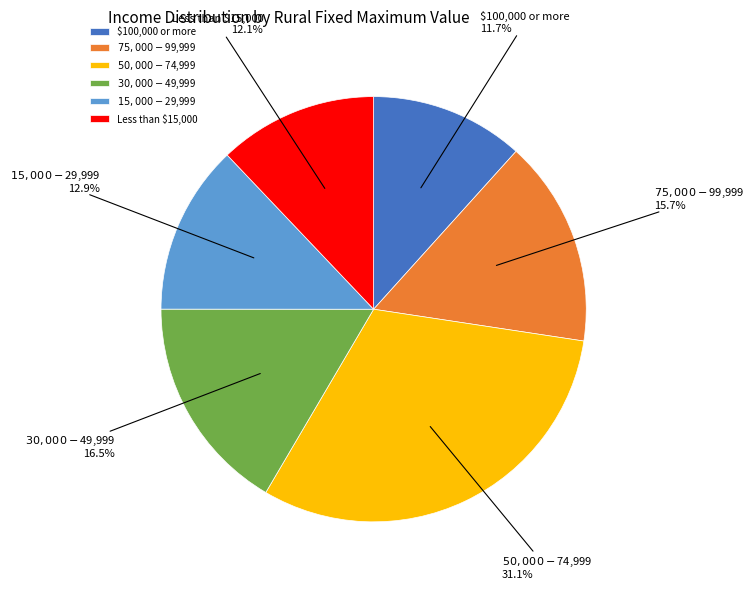

Is there any slice that represents more than half of the pie?

No